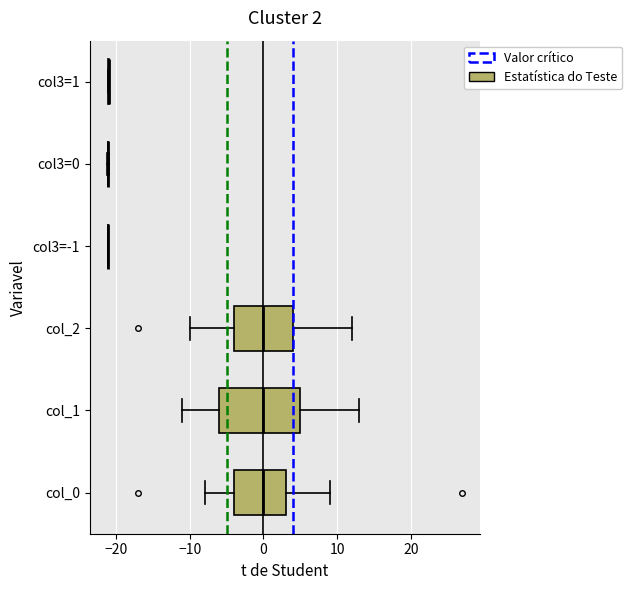

Comparing the boxes themselves (not the whiskers), which one is the widest?

col_1